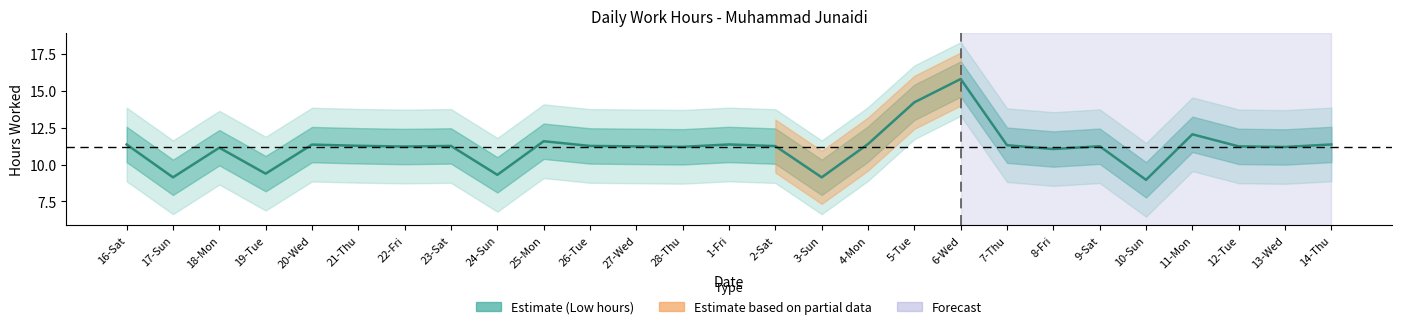

What is the sum of the values at 12-Tue and 16-Sat?

22.6